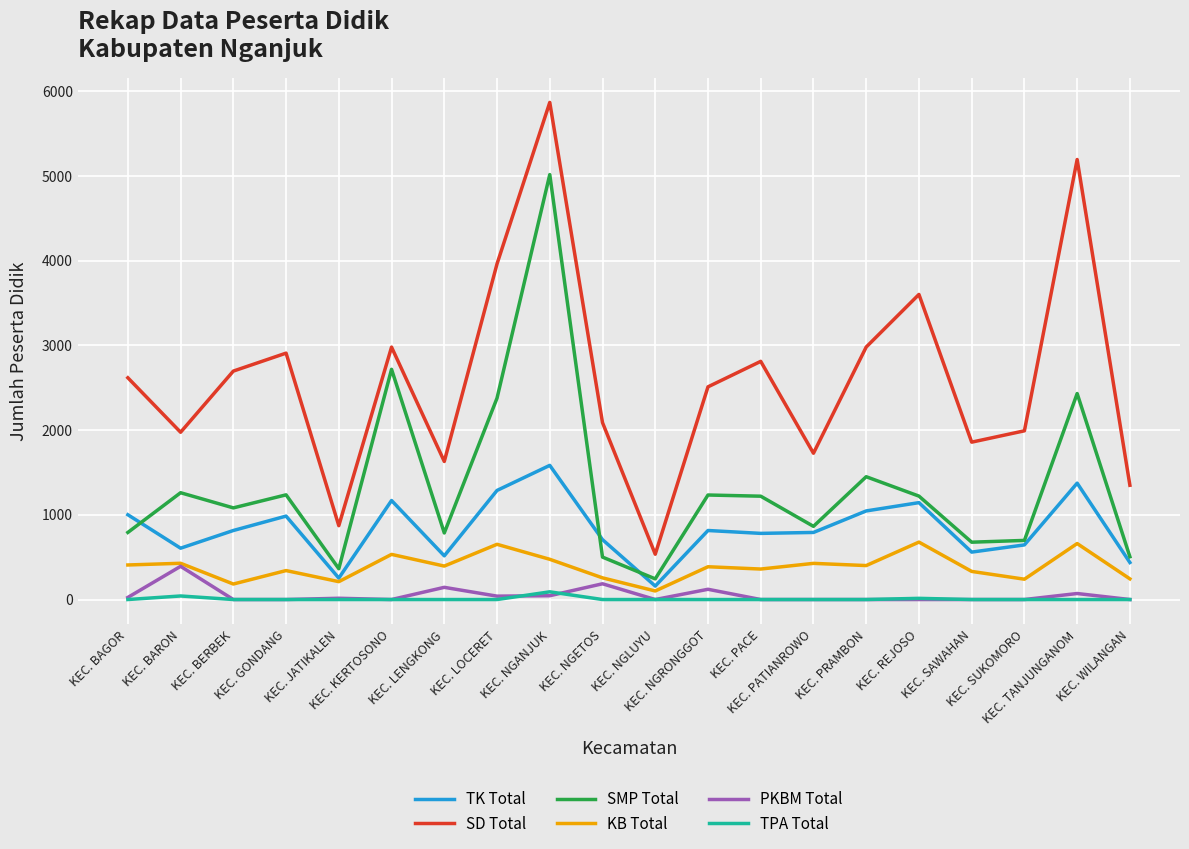

What is the greatest value displayed?

5869